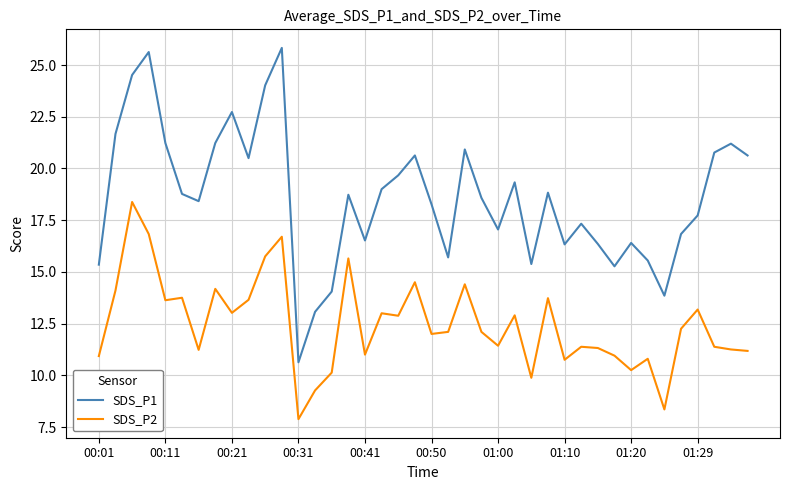

What is the difference between the maximum and minimum values in the SDS_P2 series?

10.5